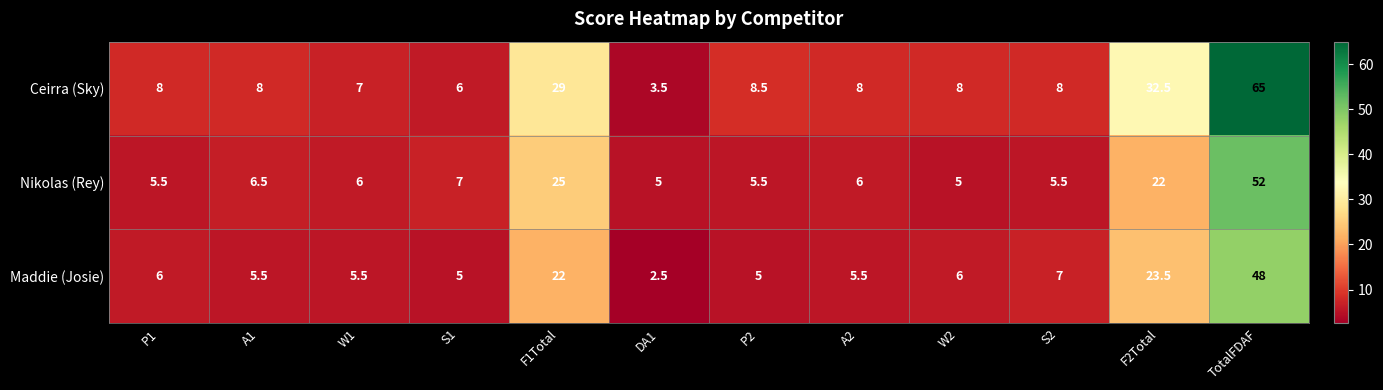

At which category is the sum across all series the highest?

TotalFDAF